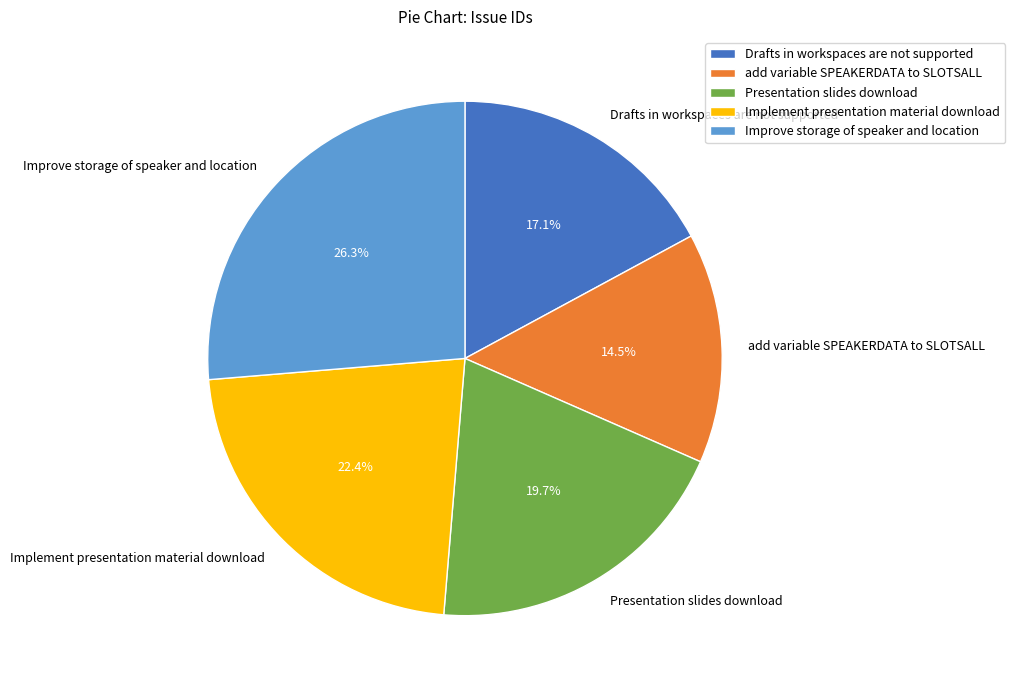

To the nearest percent, what percentage of the pie is Presentation slides download?

20%